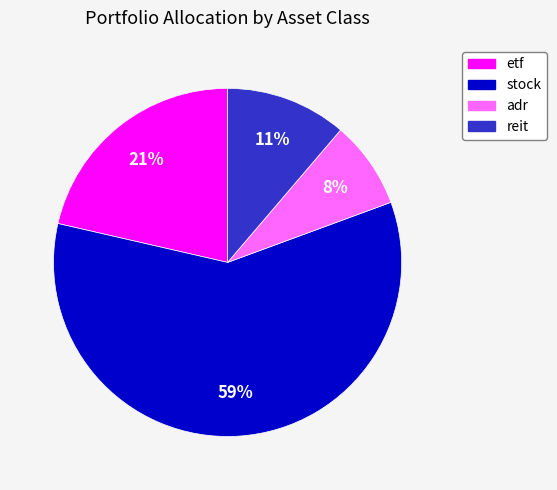

To the nearest percent, what is the average slice percentage?

25%